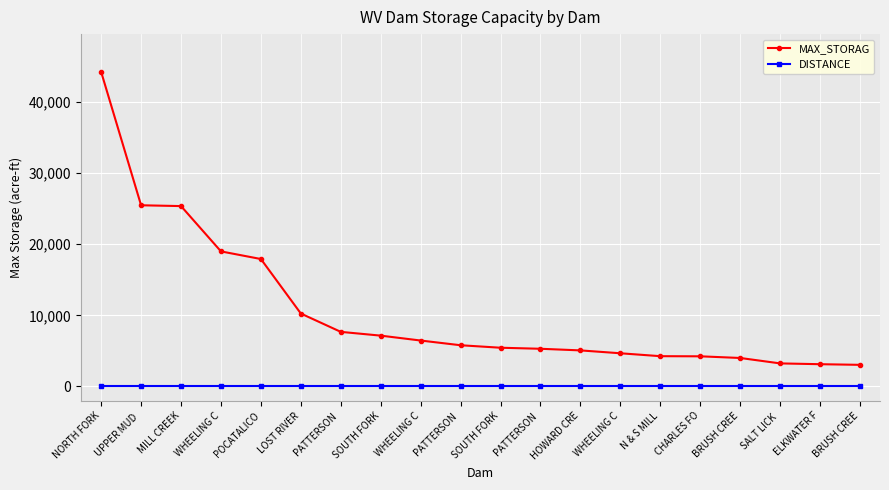

What is the label of the 4th point from the right?

BRUSH CREE